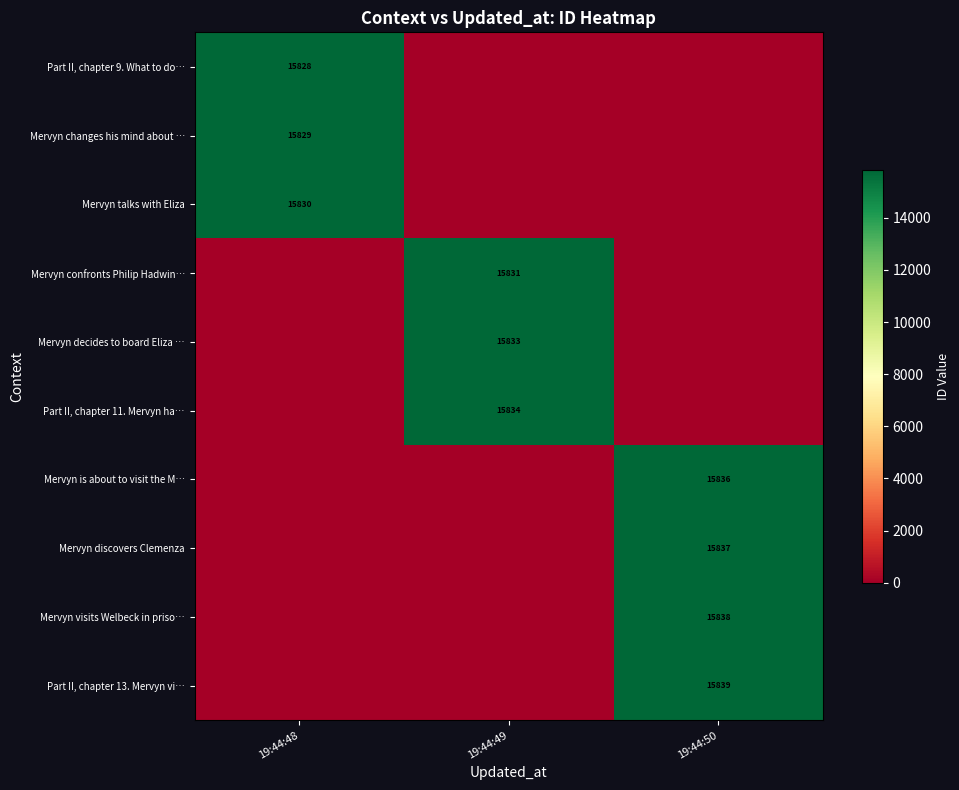

Which series has the widest spread of values?

Part II, chapter 13. Mervyn vi…